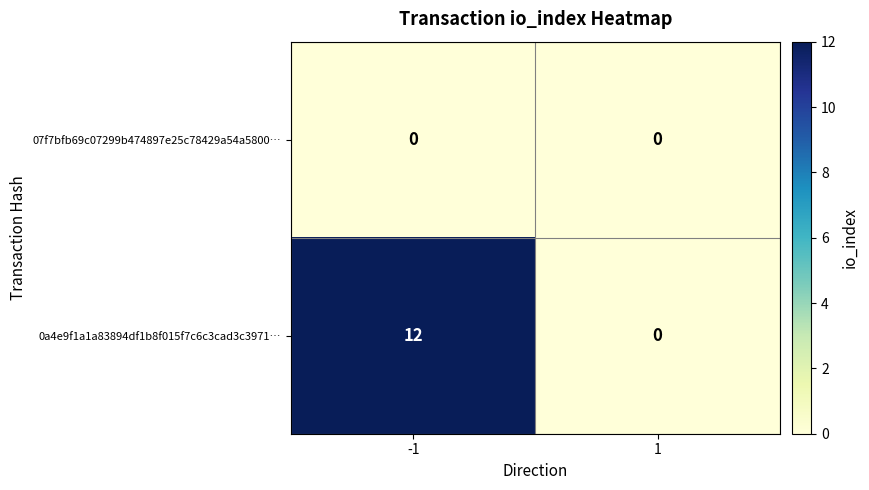

Rank the series at -1 from highest to lowest value.

0a4e9f1a1a83894df1b8f015f7c6c3cad3c3971…, 07f7bfb69c07299b474897e25c78429a54a5800…